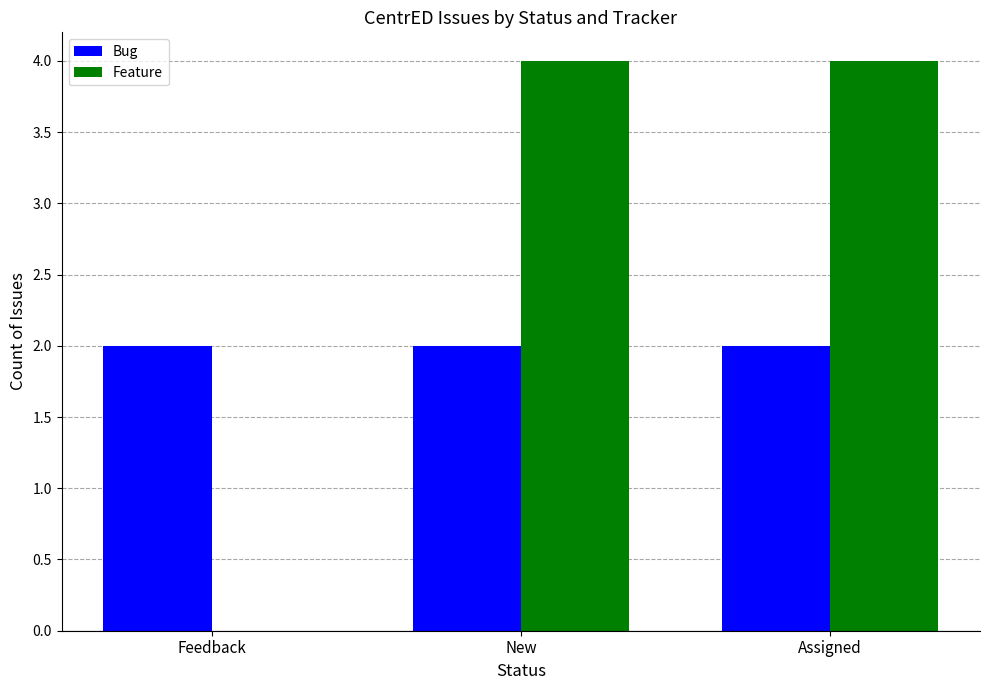

What are all the series names shown in the legend?

Bug, Feature